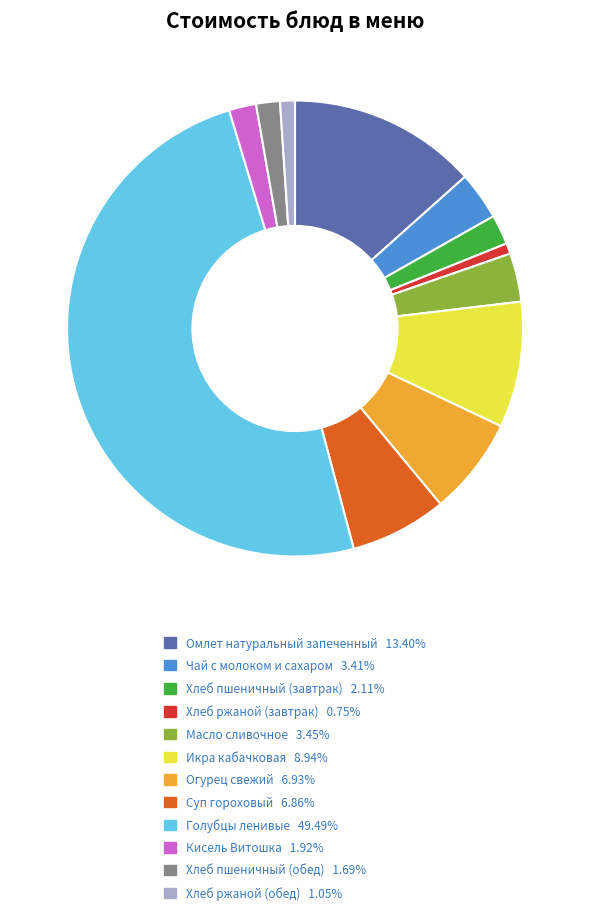

What is the largest slice in the pie chart?

Голубцы ленивые